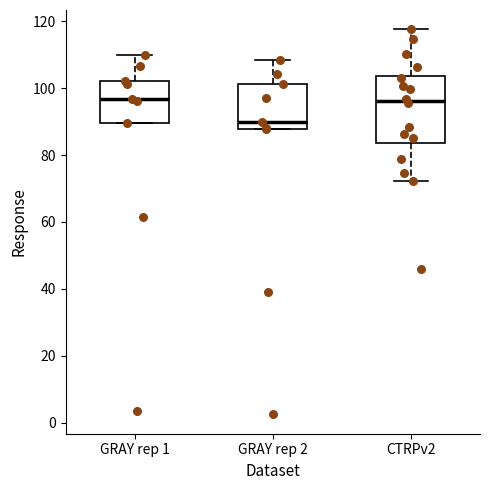

Where does the upper whisker of the box for GRAY rep 1 end on the y-axis? The values are not printed on the chart, so give them approximately, as read against the axis.

110